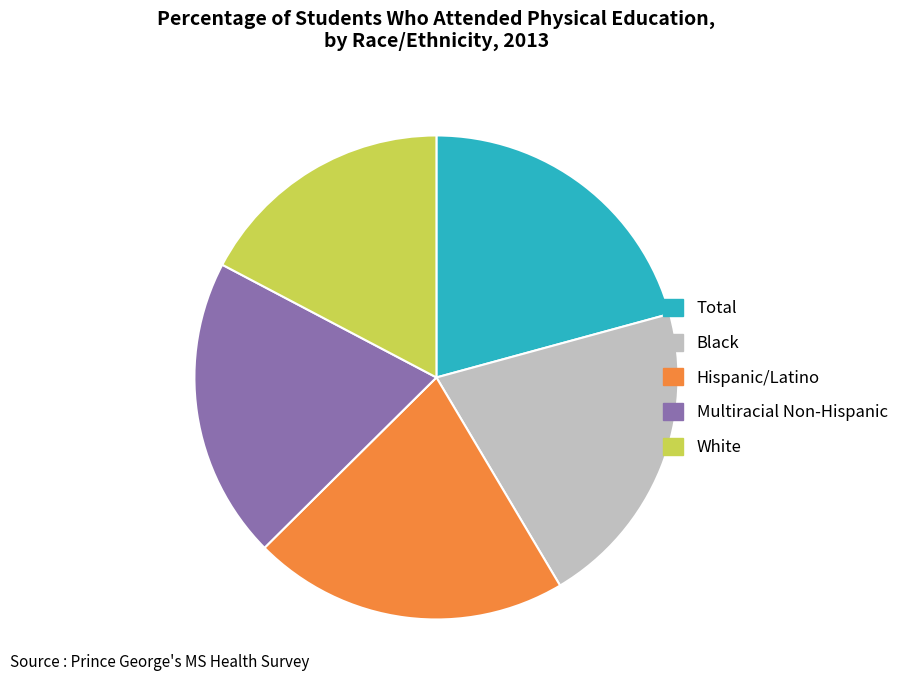

Which slice is the smallest?

White